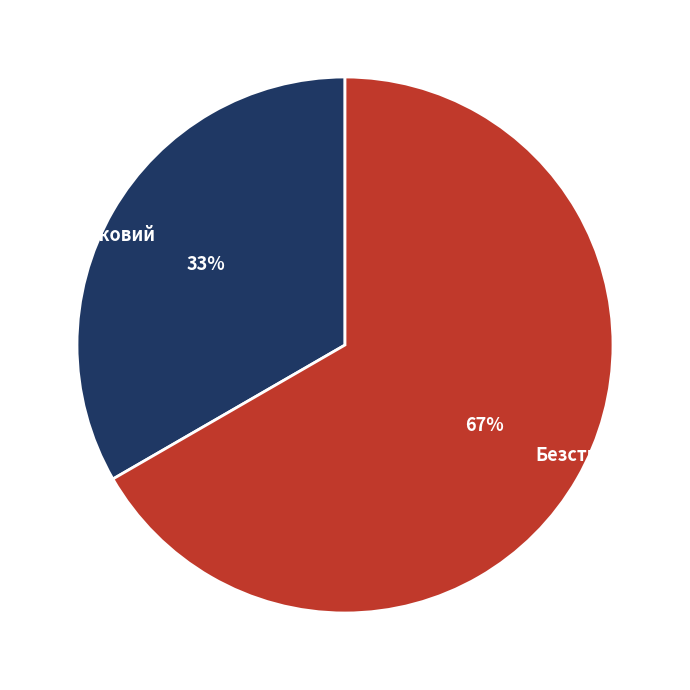

Count the number of slices in the pie.

2